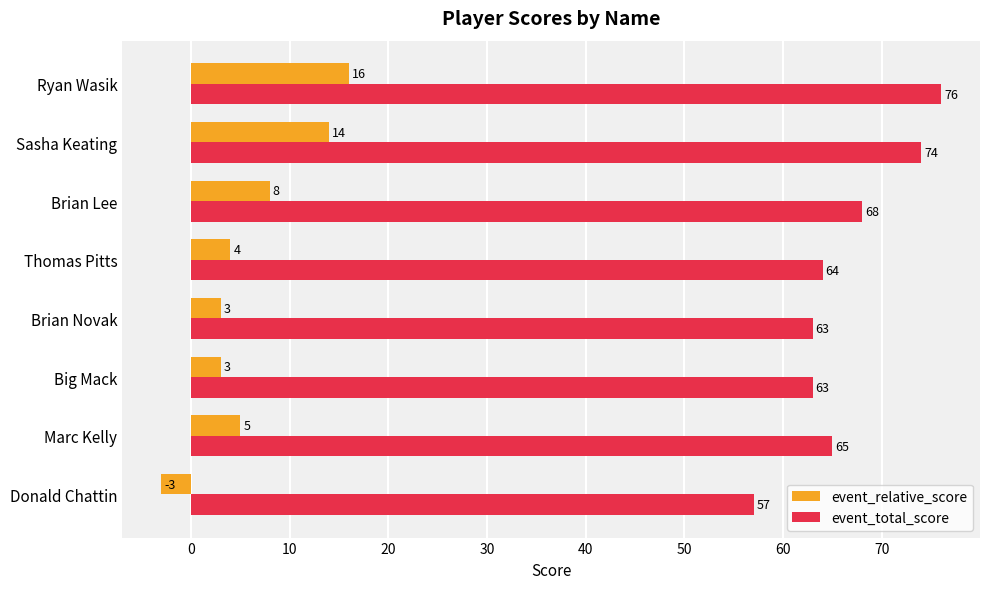

What is the difference between the highest and lowest values at Ryan Wasik?

60